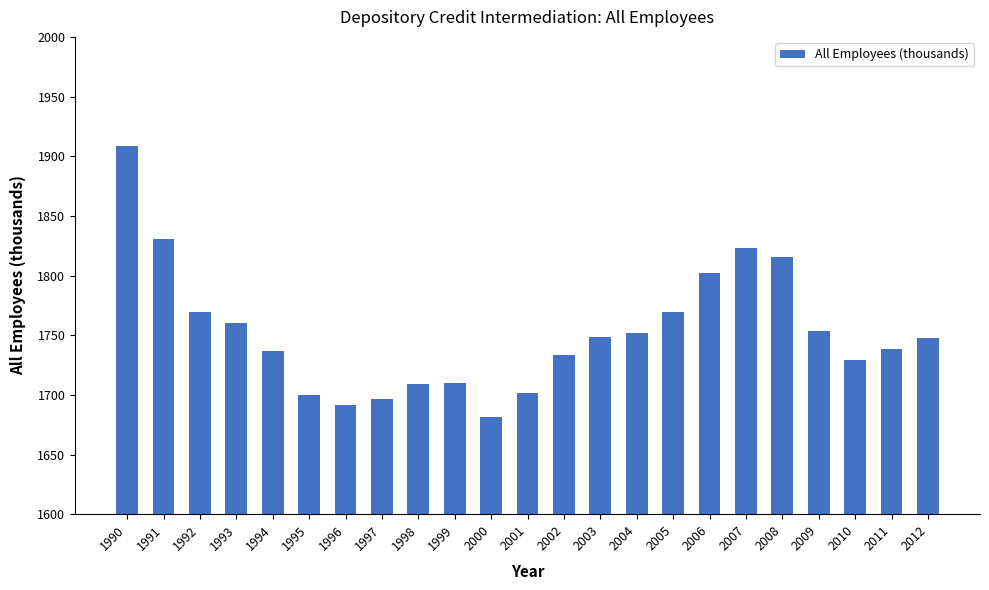

What is the sum of the values at 2005 and 1996?

3460.6